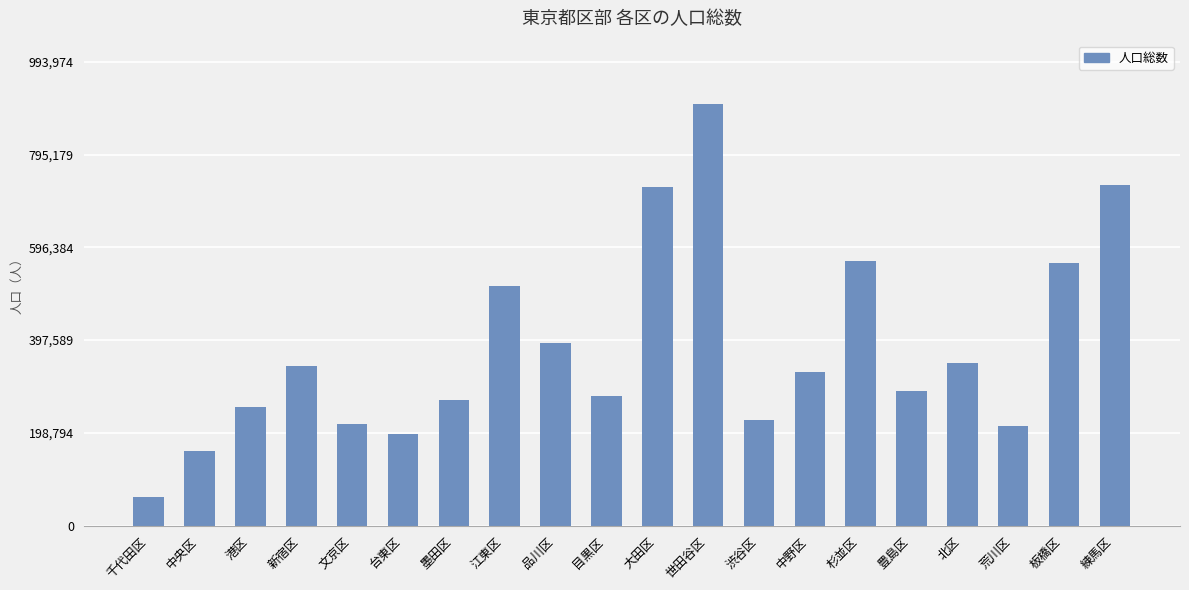

Approximately how many times larger is the value at 品川区 compared to 渋谷区?

1.7